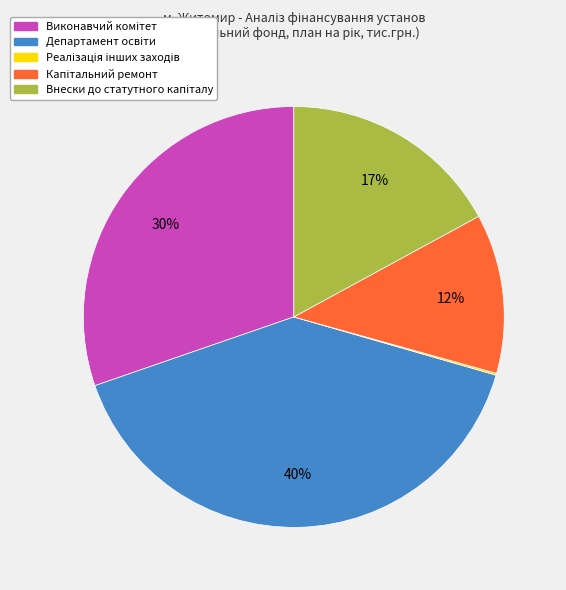

To the nearest percent, what is the average slice percentage?

20%